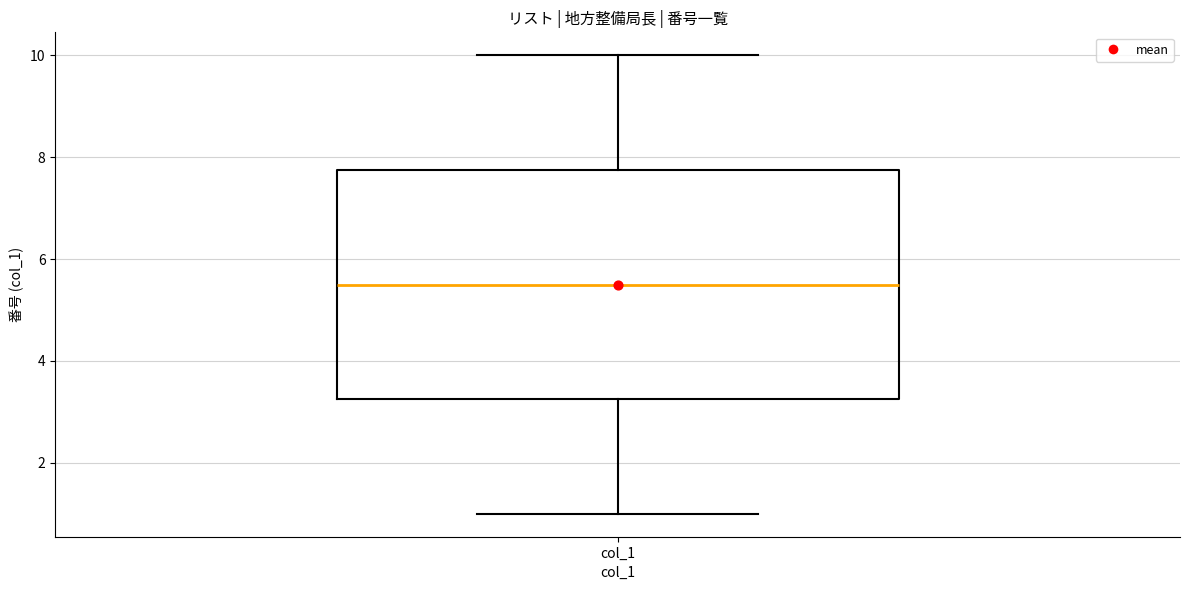

Read this box plot against the y-axis: the position of the median line, the range covered by the box, and the ends of both whiskers. The values are not printed on the chart, so give them approximately, as read against the axis.

median 5.6, box 3.2 to 7.8, whiskers 1.0 to 10.0